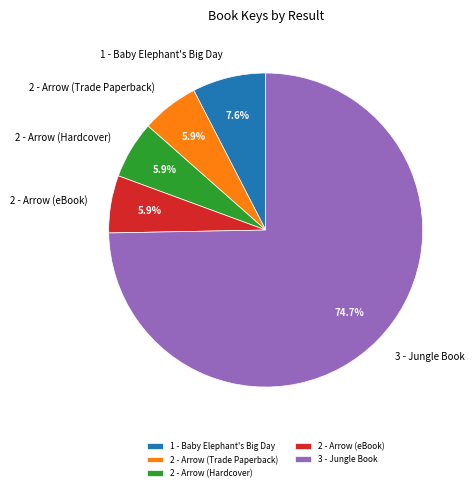

The 2 - Arrow (eBook) slice represents 6% of the pie. True or false?

True